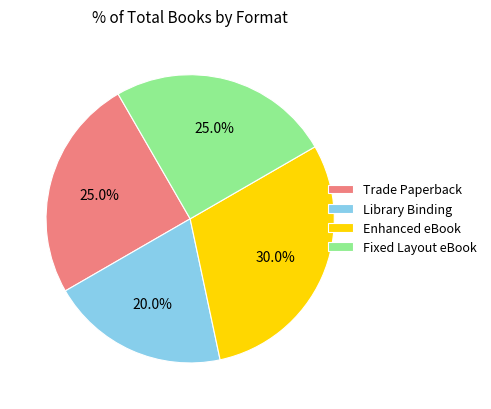

What portion of the pie excludes Library Binding?

80.0%